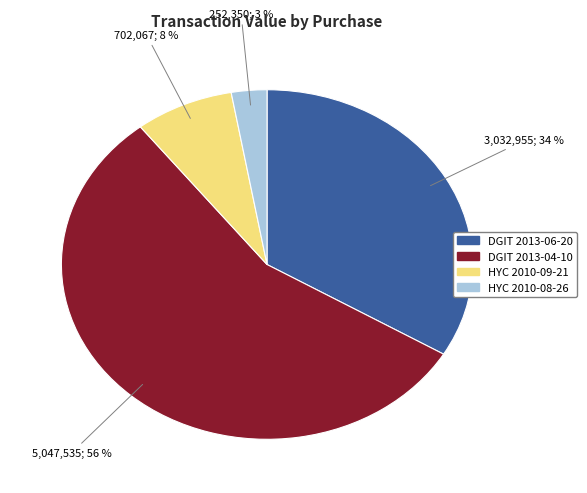

Which slice is the smallest?

HYC 2010-08-26